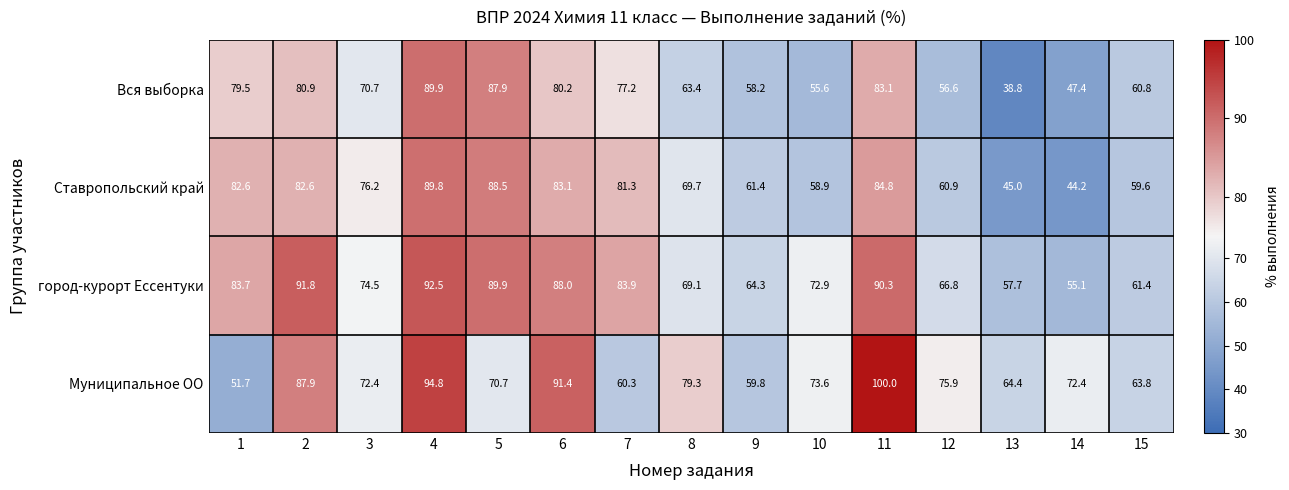

At which label is Ставропольский край closest to 67?

8